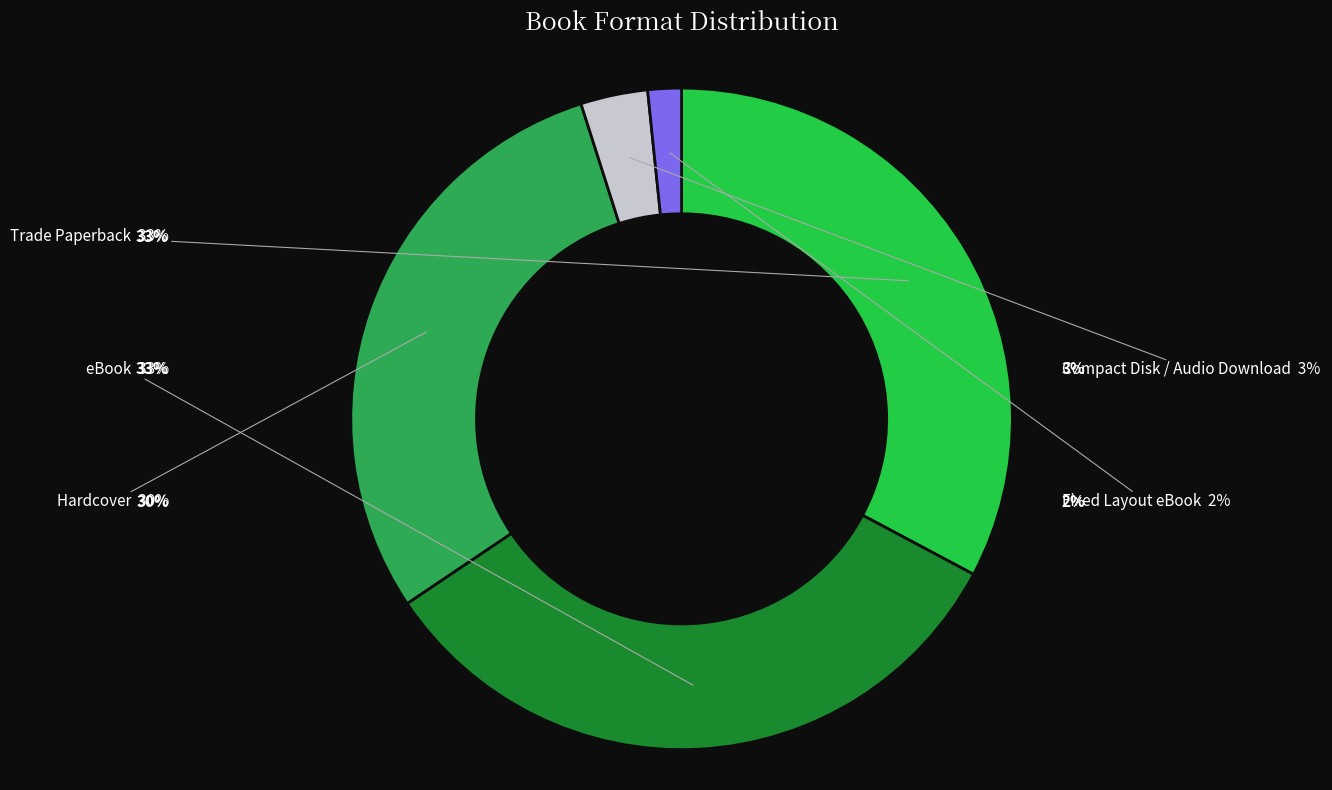

Which slice is the smallest?

Fixed Layout eBook